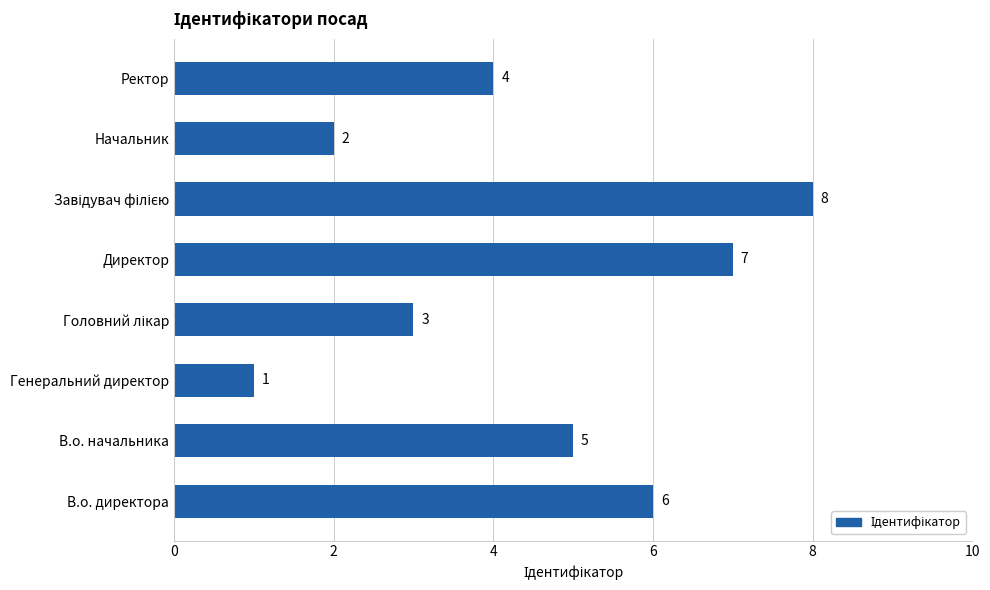

What is the difference between the maximum and minimum values?

7